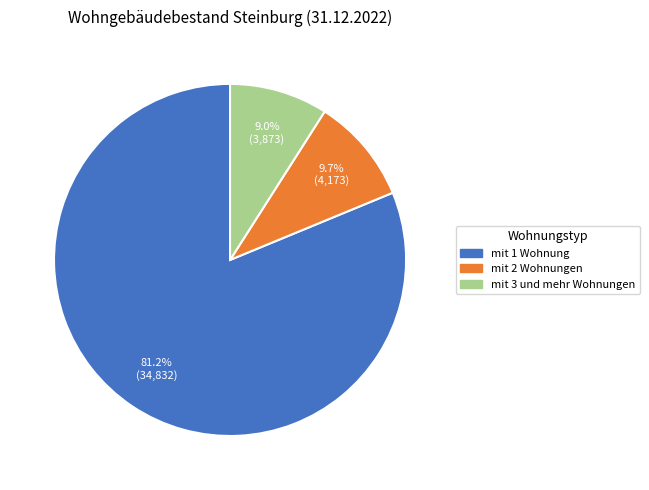

To the nearest percent, what is the difference between the largest and smallest slice percentages?

72%